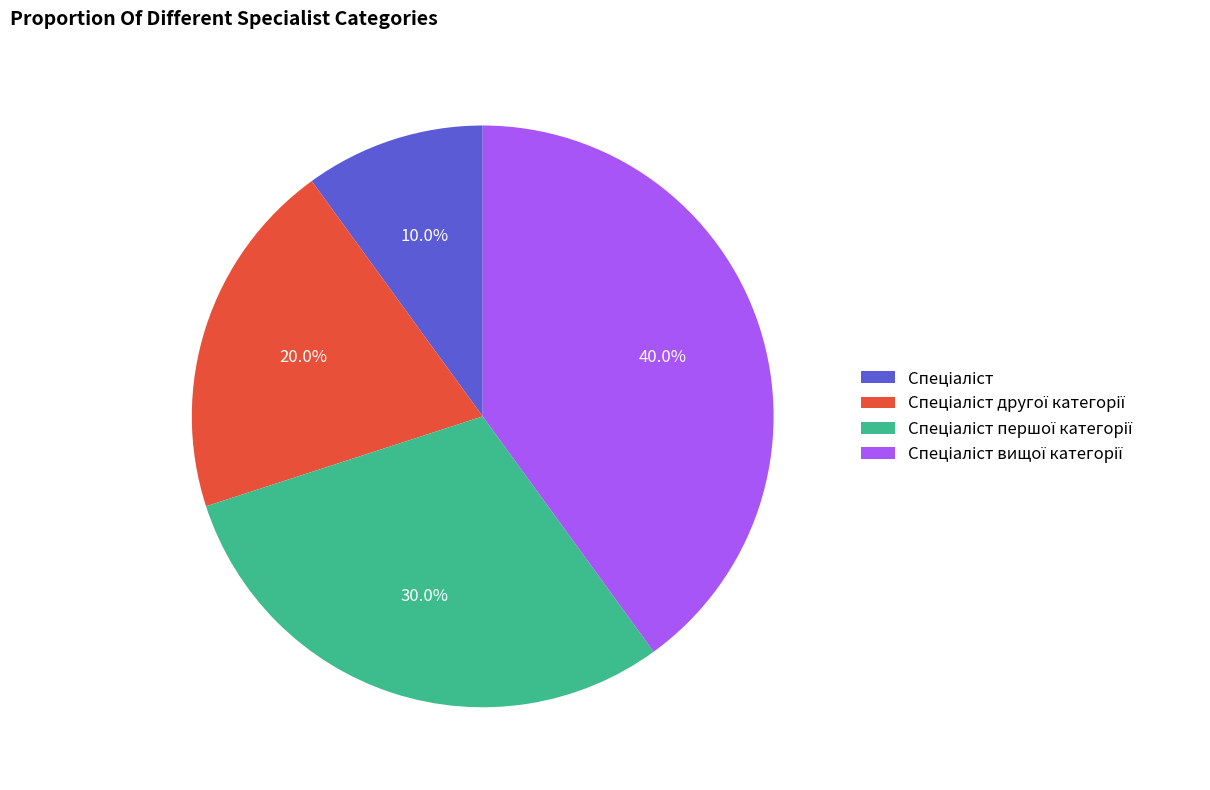

Does any single category account for the majority?

No